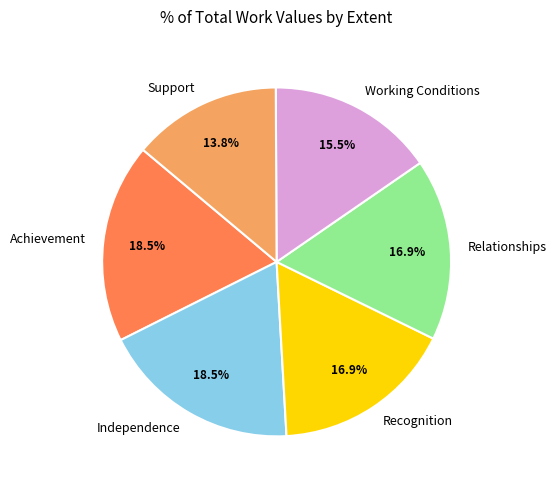

To the nearest percent, what is the average slice percentage?

17%